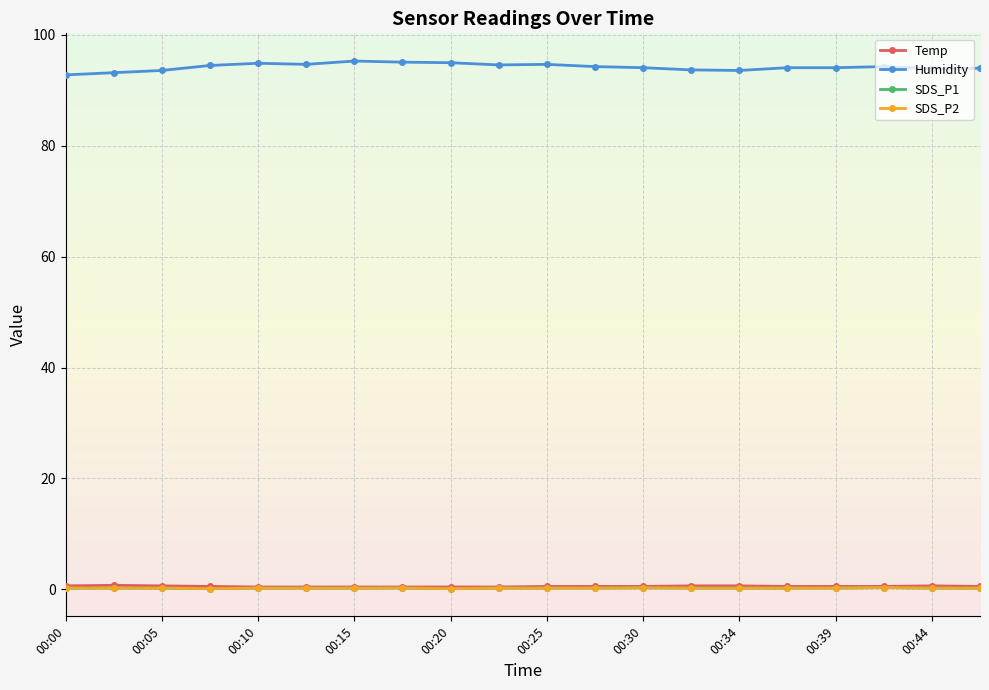

What is the difference between the second highest and minimum values in the SDS_P1 series?

0.1